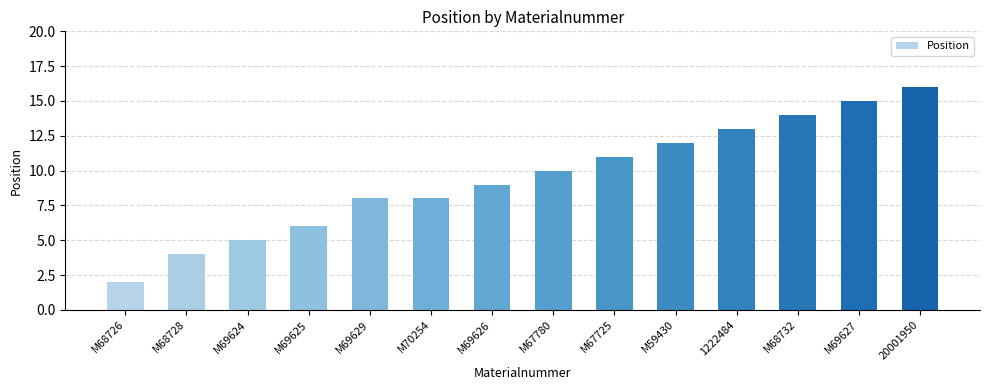

Are the bars grouped side by side (vs. stacked)?

No